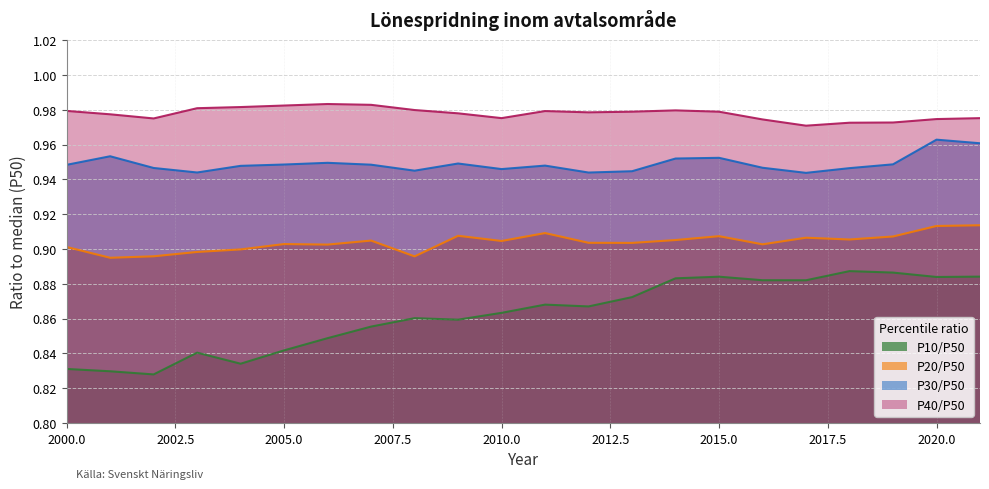

What is the minimum value shown in the chart?

0.8